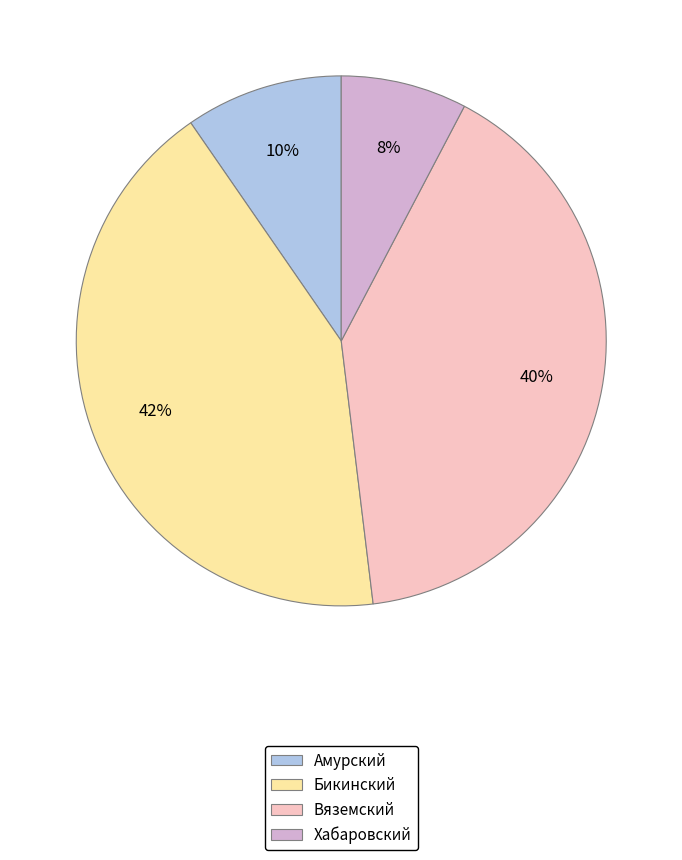

Rank the categories by value from lowest to highest.

Хабаровский, Амурский, Вяземский, Бикинский